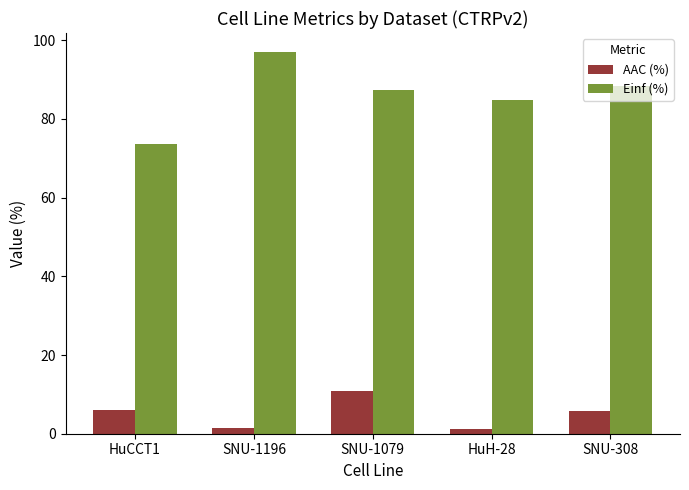

Count the number of data series in this chart.

2